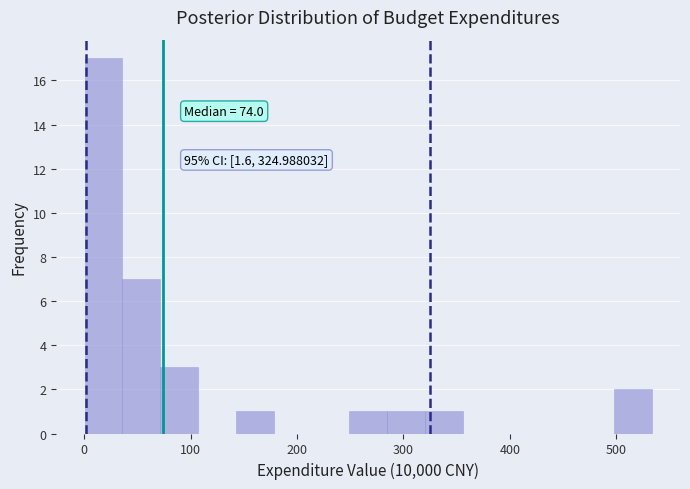

Around what value on the x-axis is the tallest bar? Give the approximate position of its centre, as read against the axis.

20